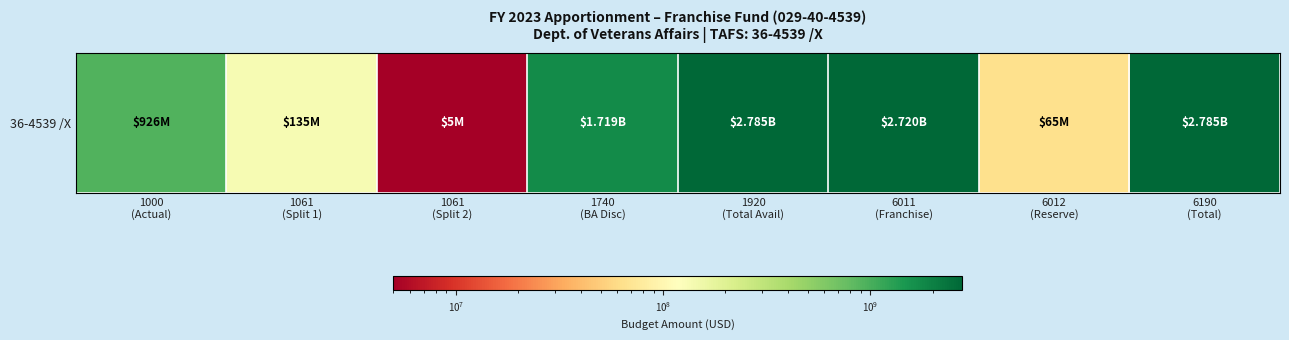

The value at 1061
(Split 1) is 80584113. True or false?

False